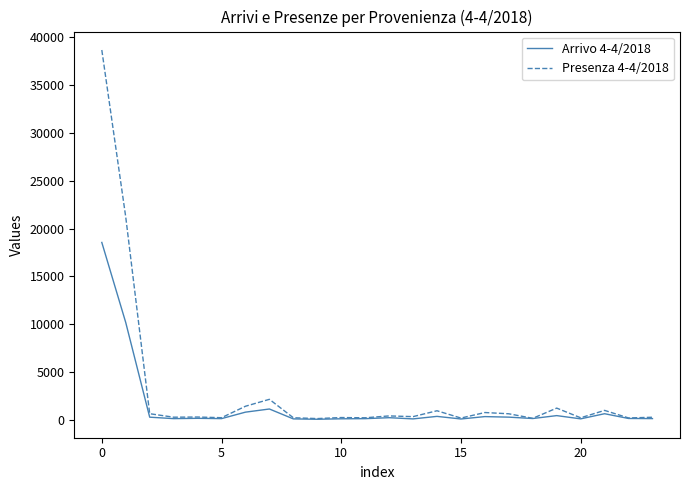

Rank the series by their maximum value, from lowest to highest.

Arrivo 4-4/2018, Presenza 4-4/2018